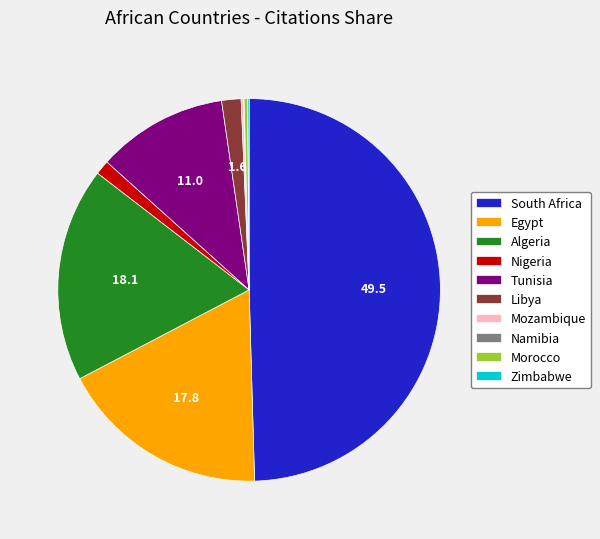

The Egypt slice represents 11% of the pie. True or false?

False